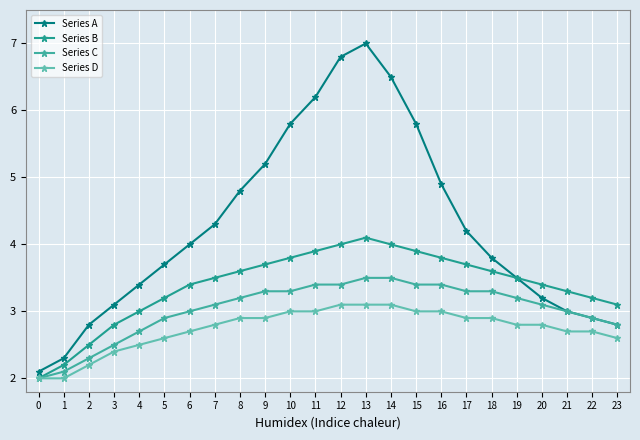

At which category does the chart reach its peak across all series?

13